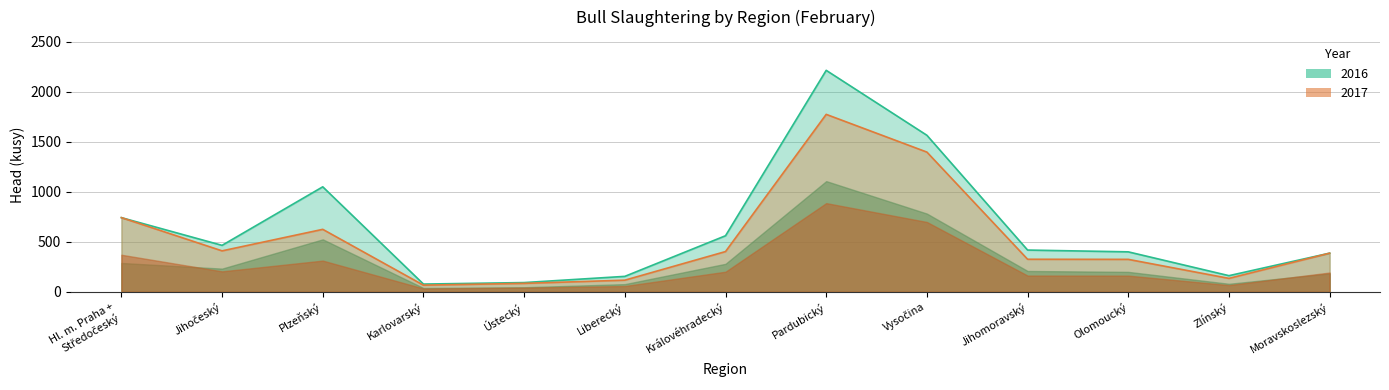

True or false: 2017 has more than 1 points higher than both neighbors.

True